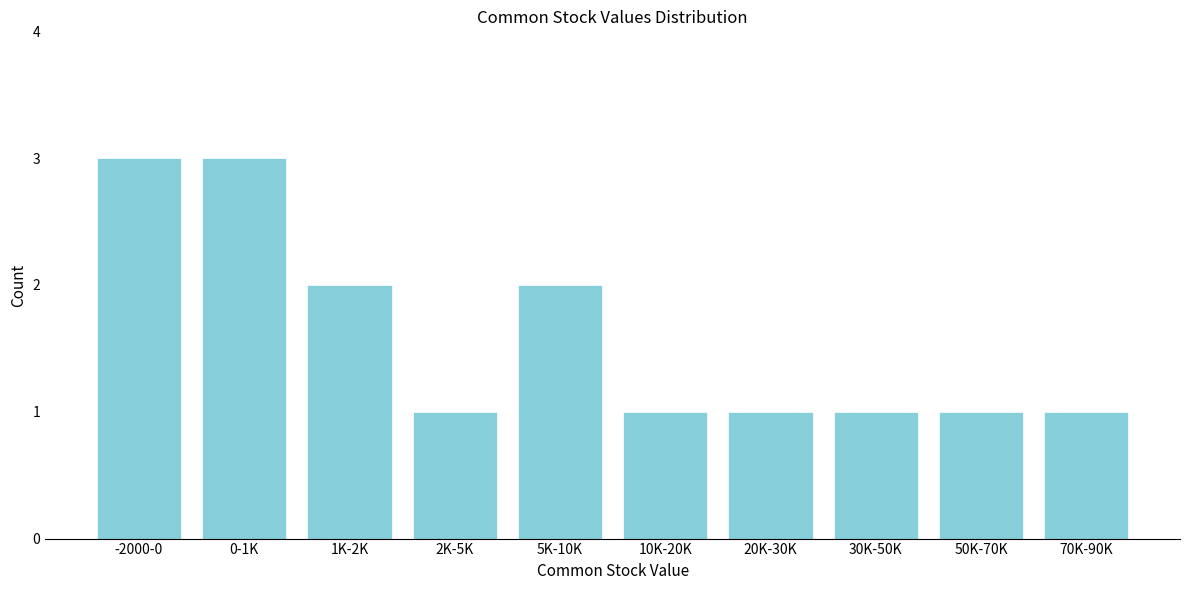

Reading left to right, transcribe all the data shown in this chart.

3	3	2	1	2	1	1	1	1	1